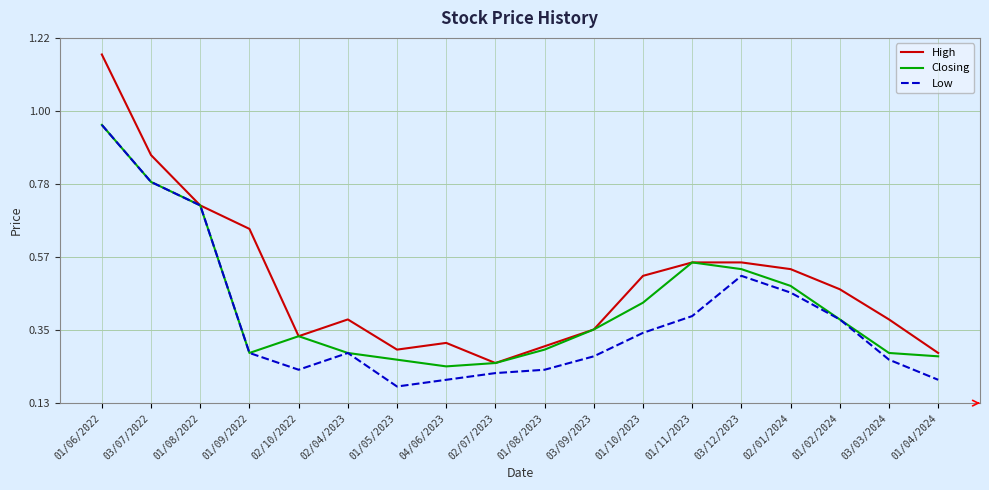

Which series changed the most between 01/08/2022 and 01/08/2023?

Low